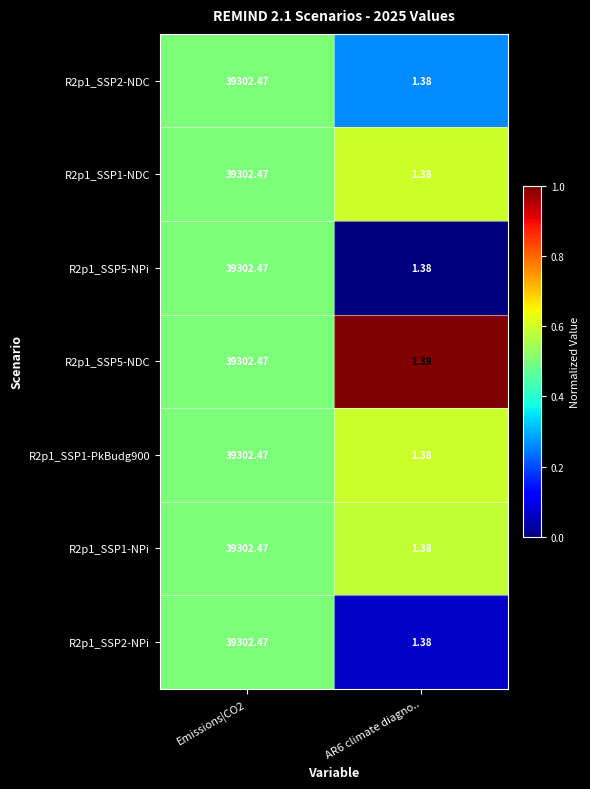

Is the value of R2p1_SSP1-PkBudg900 at AR6 climate diagno.. greater than the value of R2p1_SSP5-NDC at AR6 climate diagno..?

No